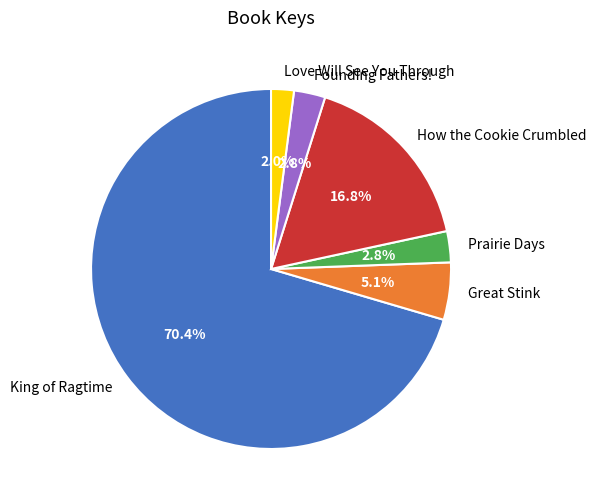

What percentage do Great Stink and Prairie Days together represent?

7.9%